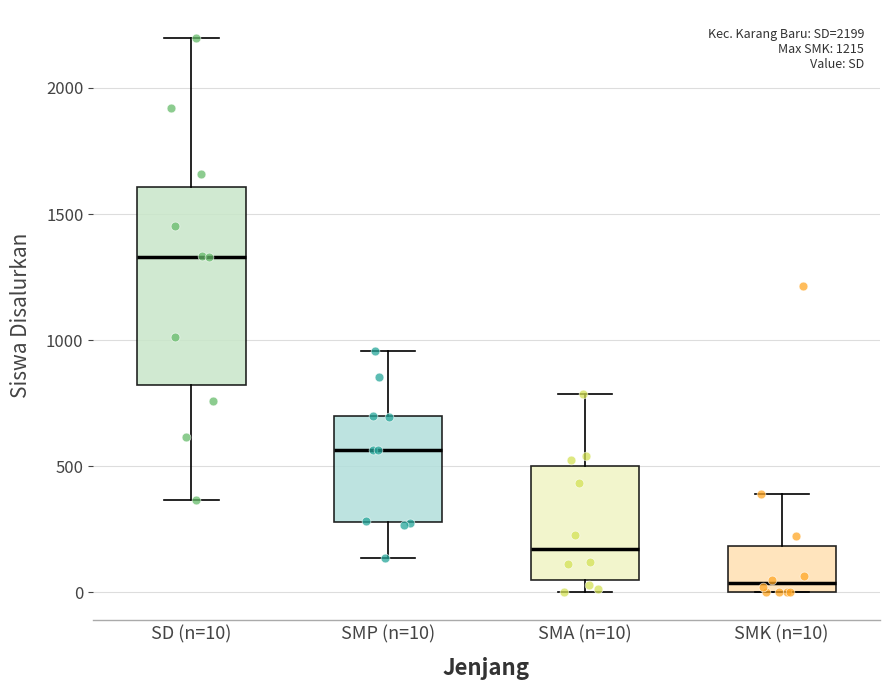

Comparing the boxes themselves (not the whiskers), which one is the tallest?

SD (n=10)